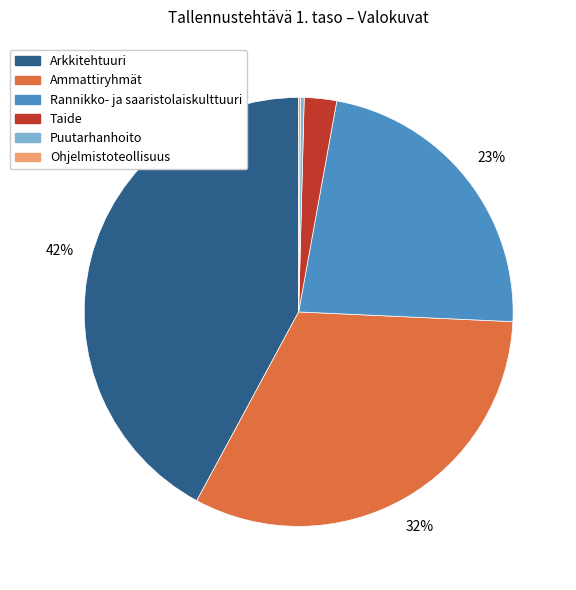

Is there a majority slice in this chart?

No